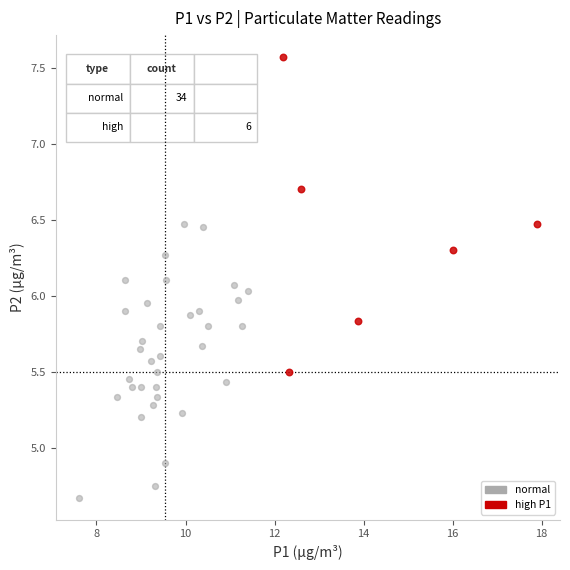

Which series has the widest spread of Y values?

high P1